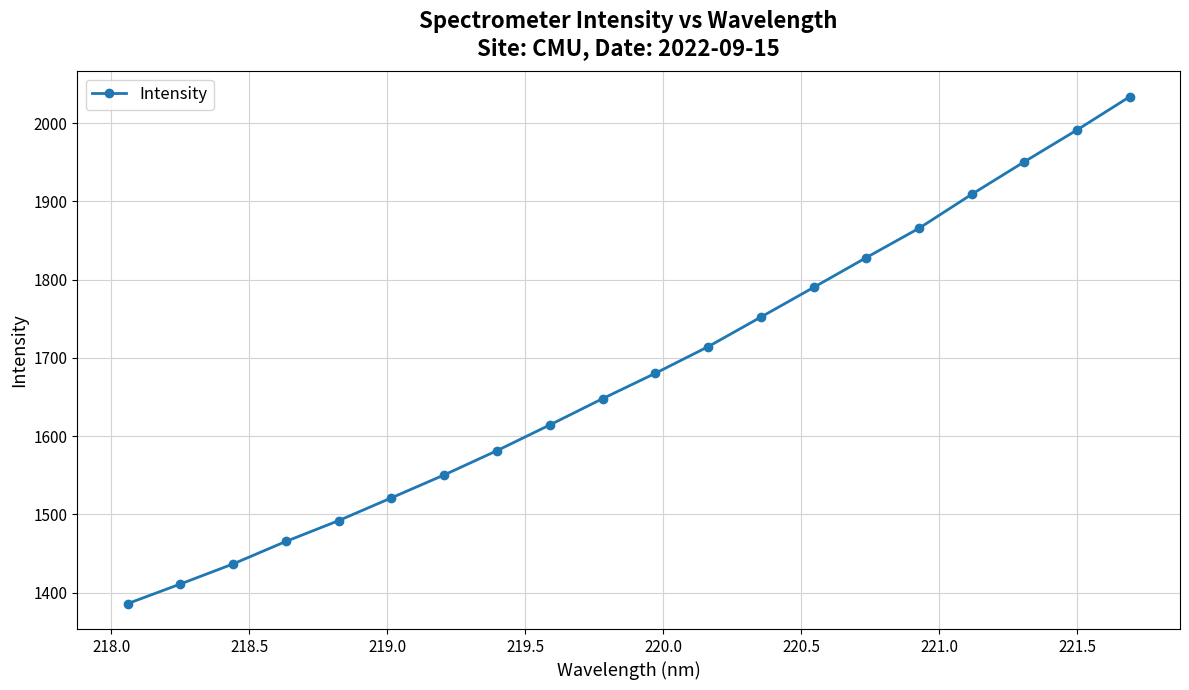

What is the average value?

1681.1